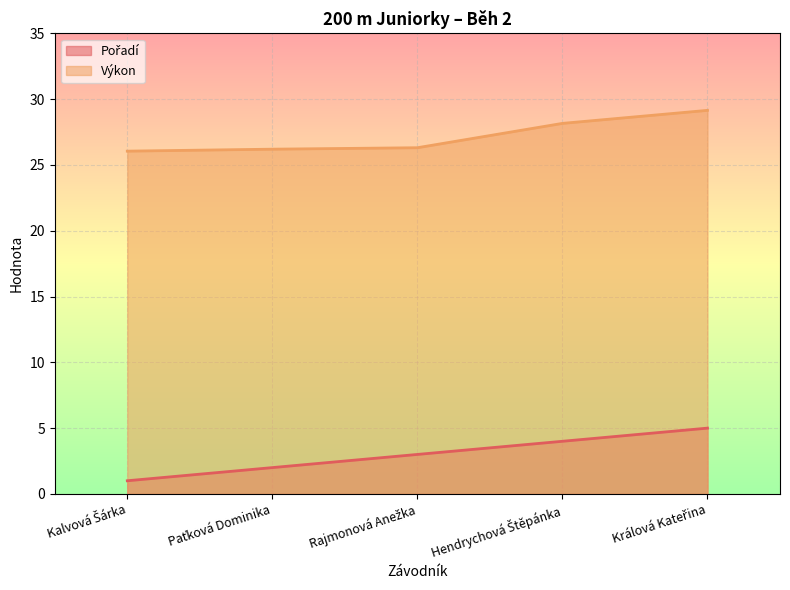

Which series has the largest range (max minus min)?

Pořadí